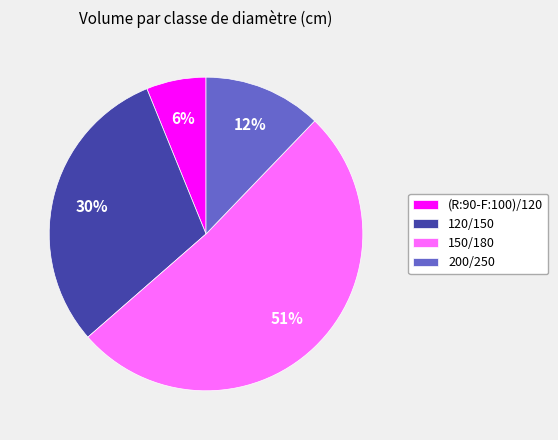

Which slice is the smallest?

(R:90-F:100)/120